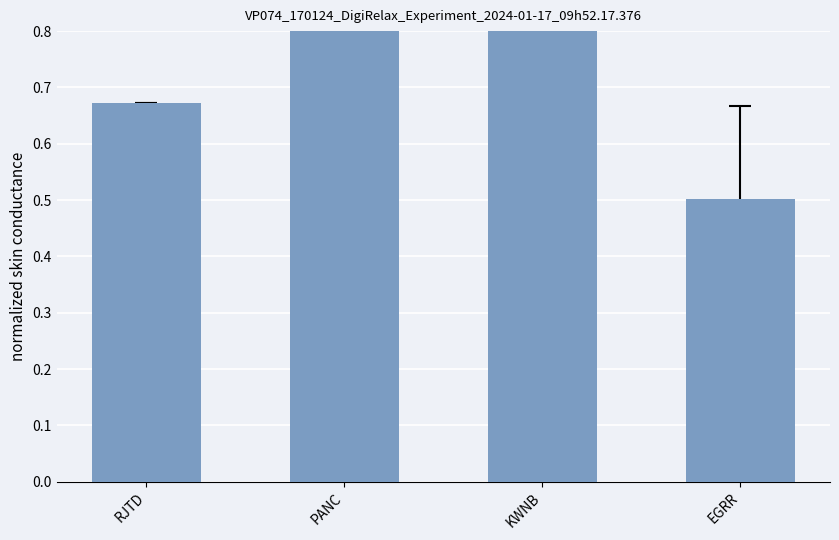

Between PANC and RJTD, which is larger?

PANC